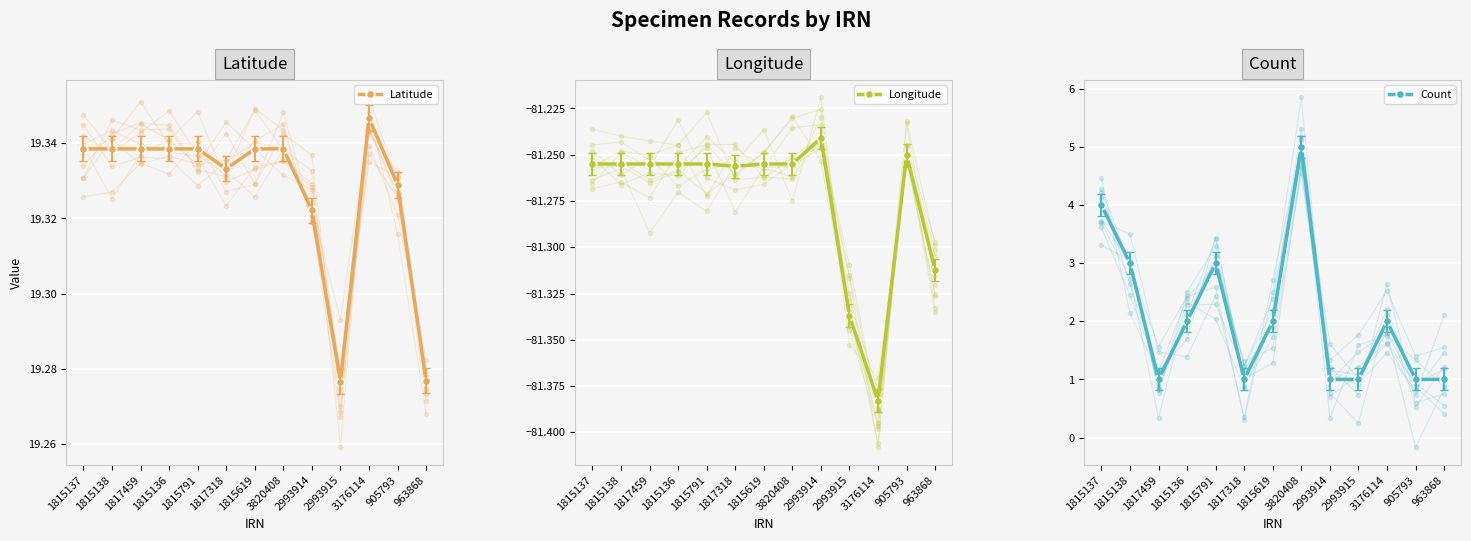

Reading right to left, extract all data points from this chart.

Latitude: 963868=19.3	905793=19.3	3176114=19.3	2993915=19.3	2993914=19.3	3820408=19.3	1815619=19.3	1817318=19.3	1815791=19.3	1815136=19.3	1817459=19.3	1815138=19.3	1815137=19.3
Longitude: 963868=-81.3	905793=-81.3	3176114=-81.4	2993915=-81.3	2993914=-81.2	3820408=-81.3	1815619=-81.3	1817318=-81.3	1815791=-81.3	1815136=-81.3	1817459=-81.3	1815138=-81.3	1815137=-81.3
Count: 963868=1.0	905793=1.0	3176114=2.0	2993915=1.0	2993914=1.0	3820408=5.0	1815619=2.0	1817318=1.0	1815791=3.0	1815136=2.0	1817459=1.0	1815138=3.0	1815137=4.0